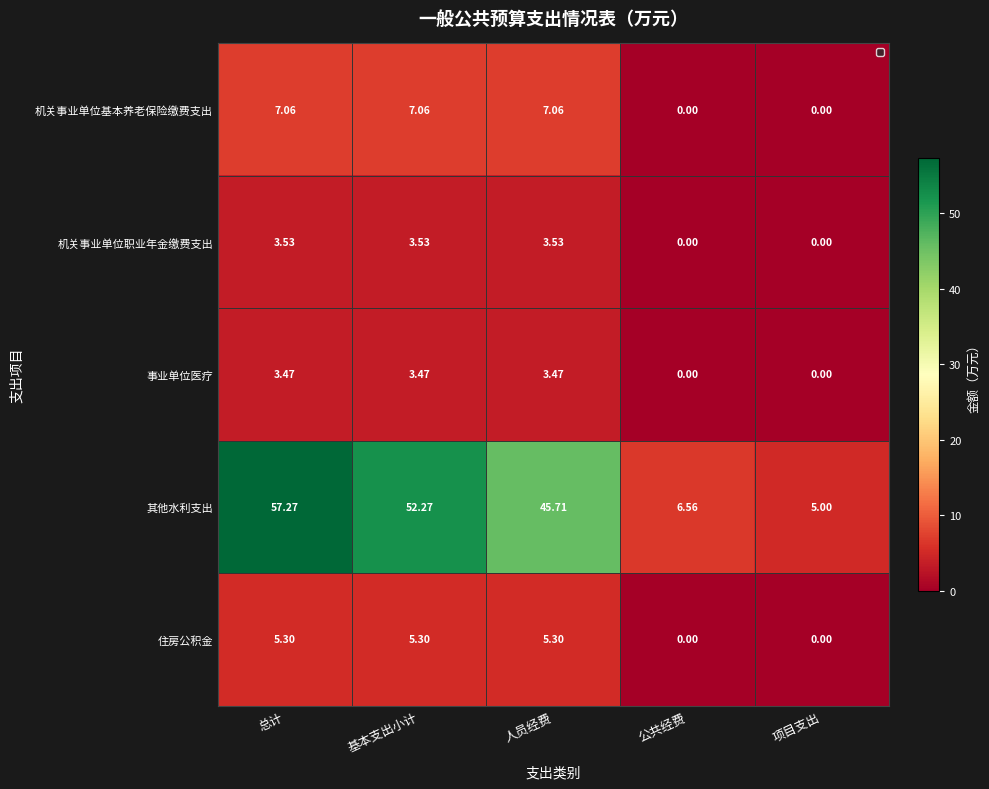

Which series has the widest spread of values?

其他水利支出